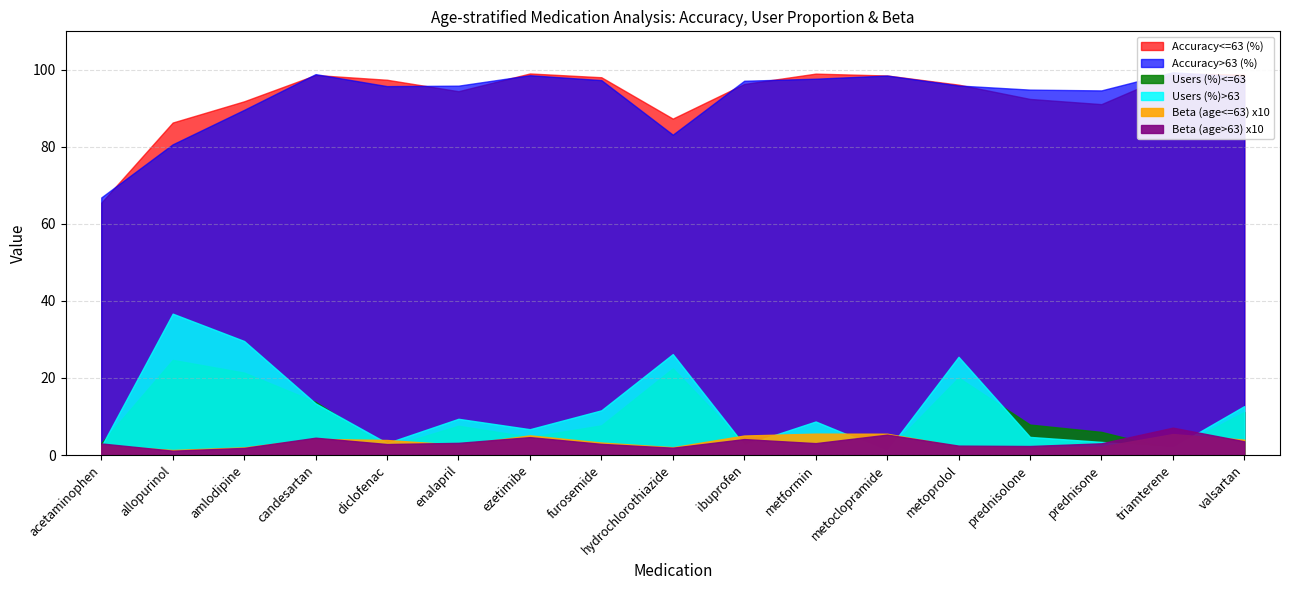

What is the difference between the maximum and second lowest values in the Accuracy<=63 (%) series?

12.7